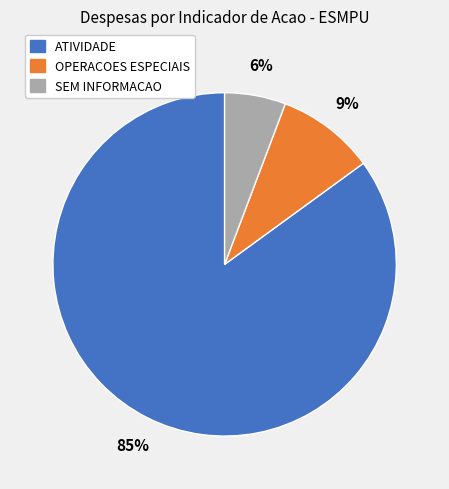

Does SEM INFORMACAO account for over 50% of the chart?

No